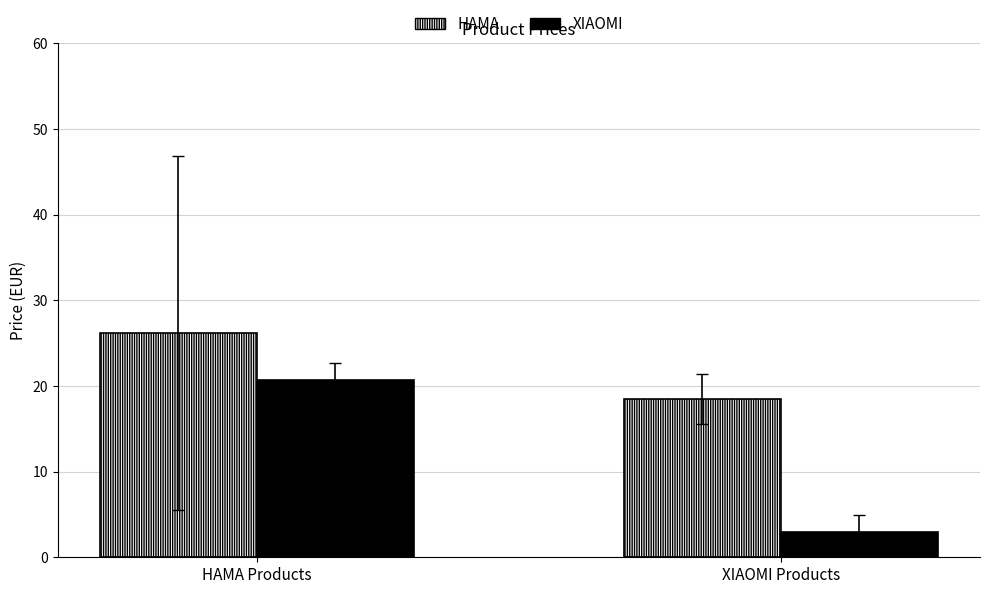

Which series has the largest total across all categories?

HAMA